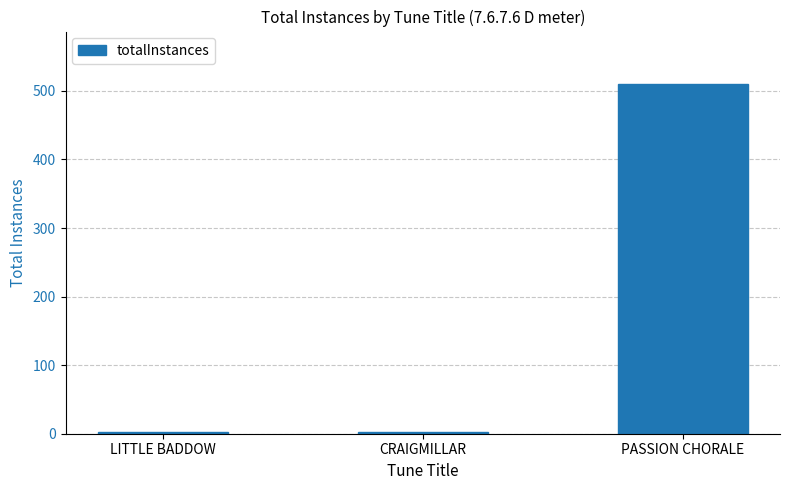

How many data points are above 3?

1